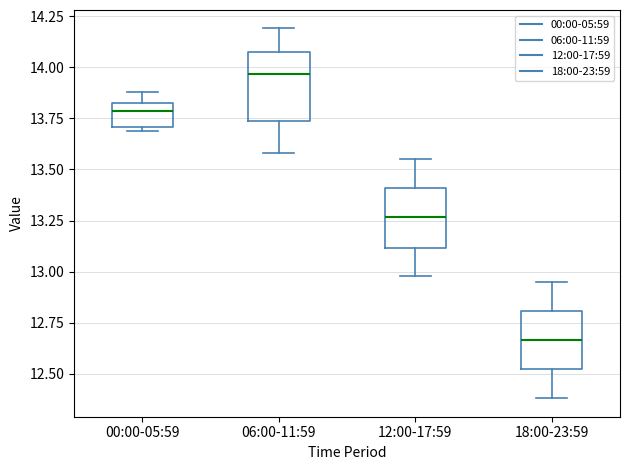

Reading left to right, transcribe this box plot: for each box, give where its median line is, the range the box spans, and where its two whiskers end, as read against the y-axis. The values are not printed on the chart, so give them approximately, as read against the axis.

00:00-05:59: median 13.80, box 13.70 to 13.85, whiskers 13.70 (just below the box's lower edge) to 13.90
06:00-11:59: median 13.95, box 13.75 to 14.05, whiskers 13.60 to 14.20
12:00-17:59: median 13.25, box 13.10 to 13.40, whiskers 13.00 to 13.55
18:00-23:59: median 12.65, box 12.50 to 12.80, whiskers 12.40 to 12.95